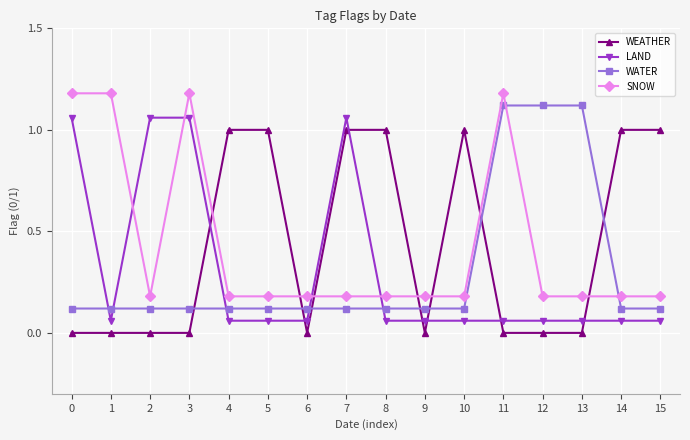

Is the value of WEATHER at 7 greater than the value of WATER at 0?

Yes